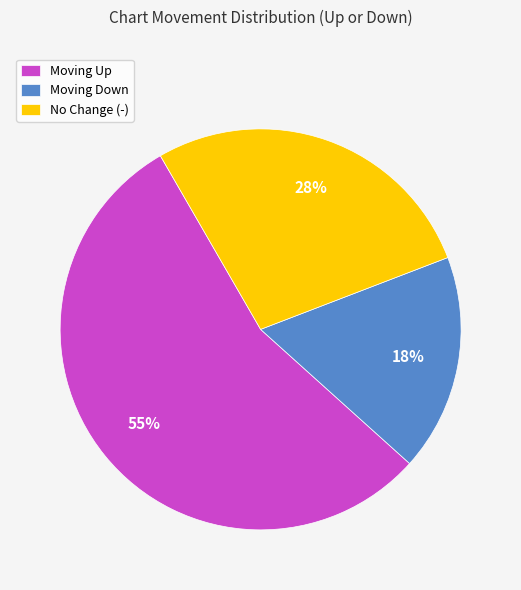

How many segments does this pie chart have?

3